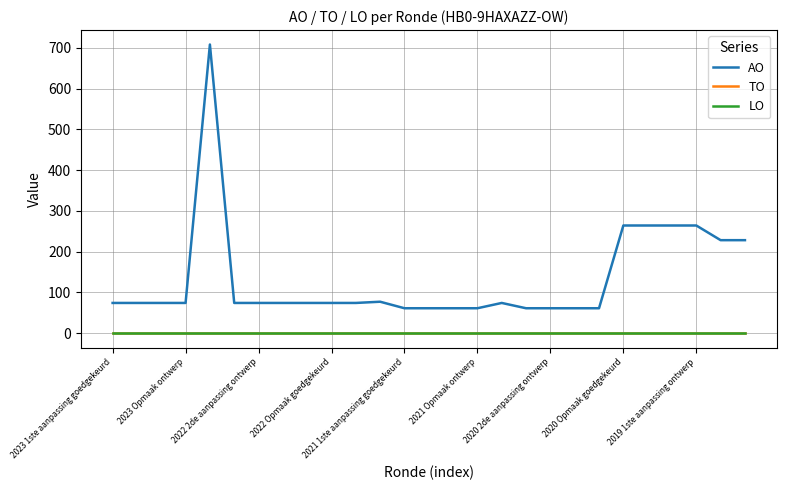

Does the chart display data point markers on the line(s)?

No